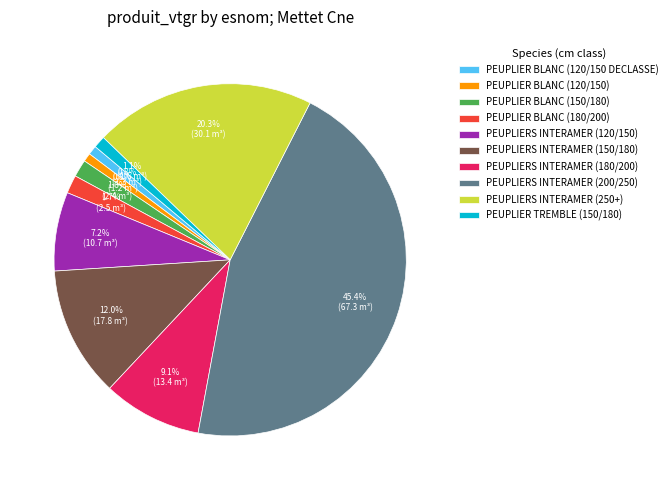

What is the largest slice in the pie chart?

PEUPLIERS INTERAMER (200/250)